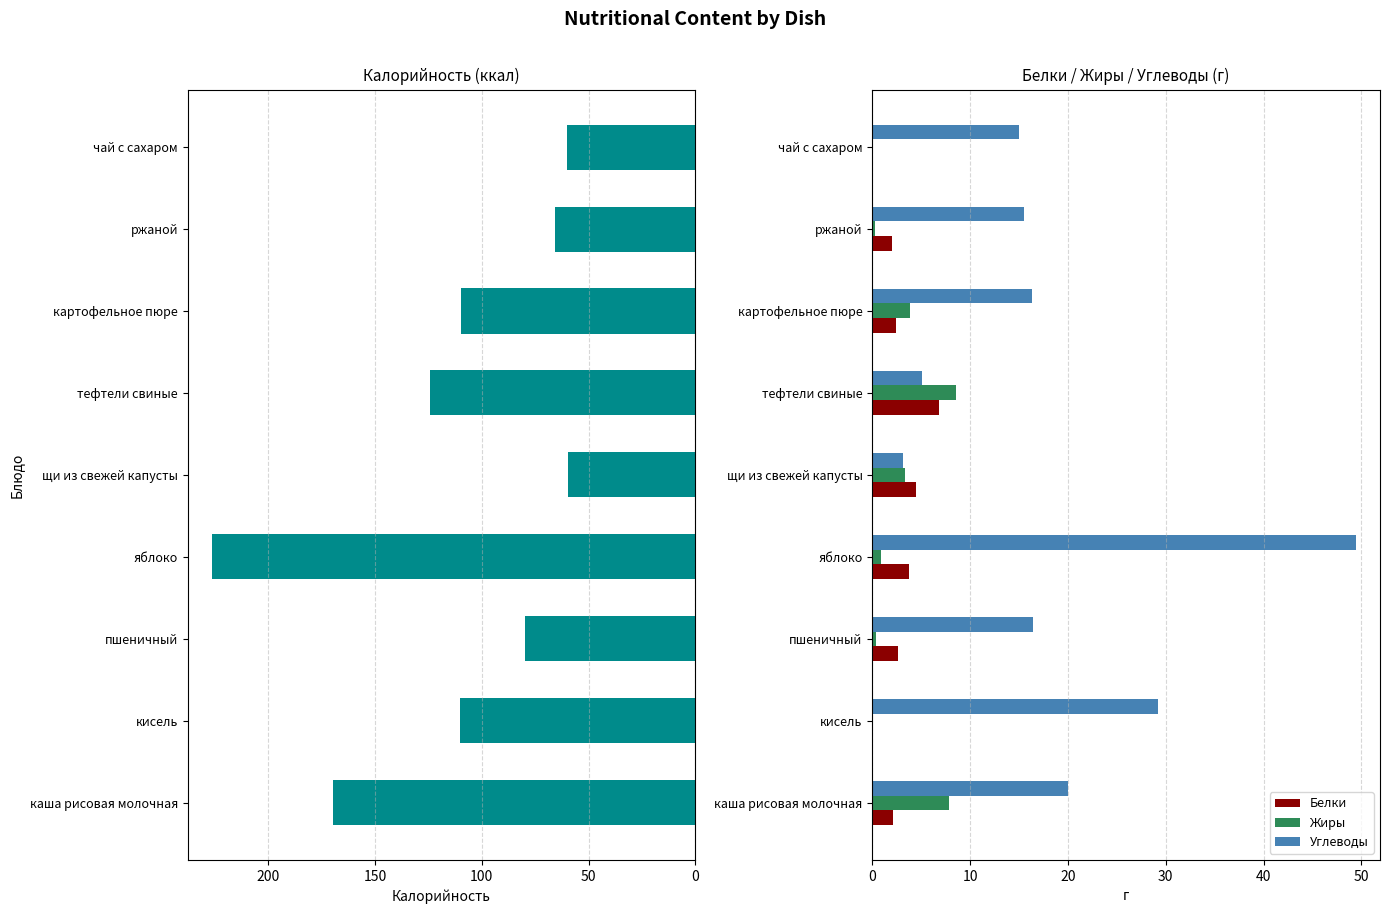

What is the approximate value of Белки at щи из свежей капусты?

4.5